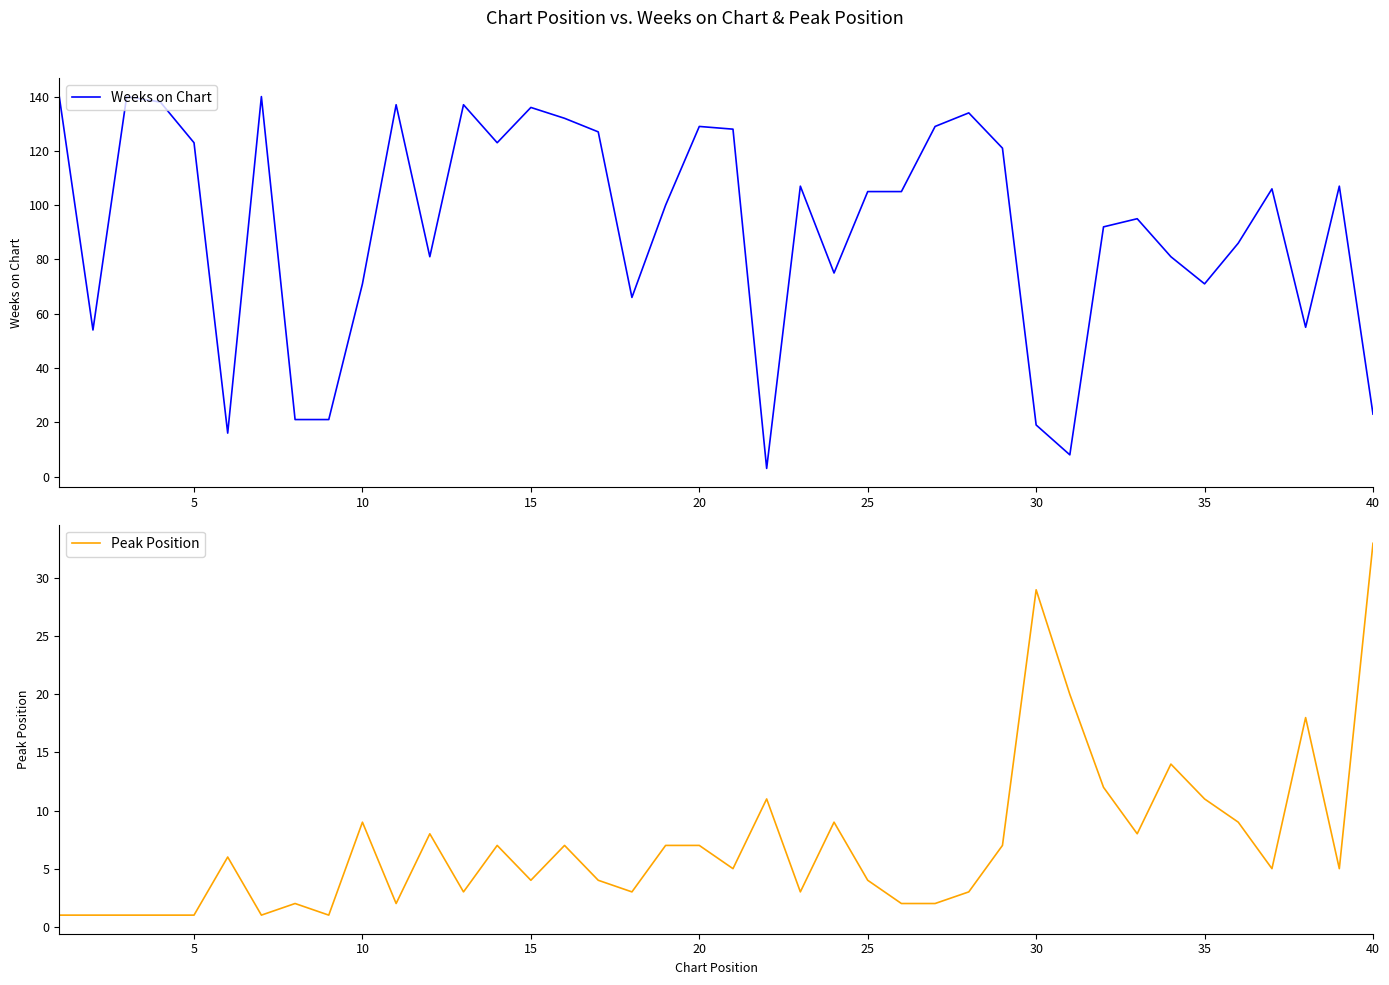

At how many categories does at least one series exceed 49?

33